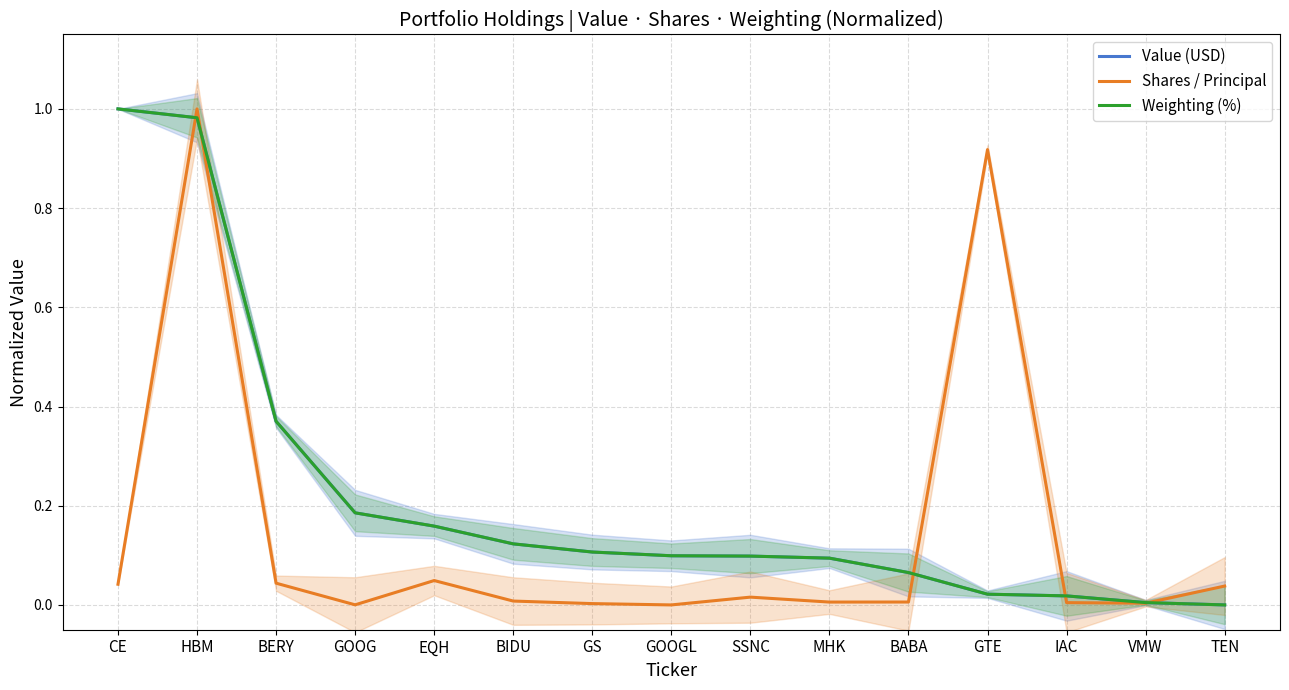

Which series has the widest spread of values?

Value (USD)